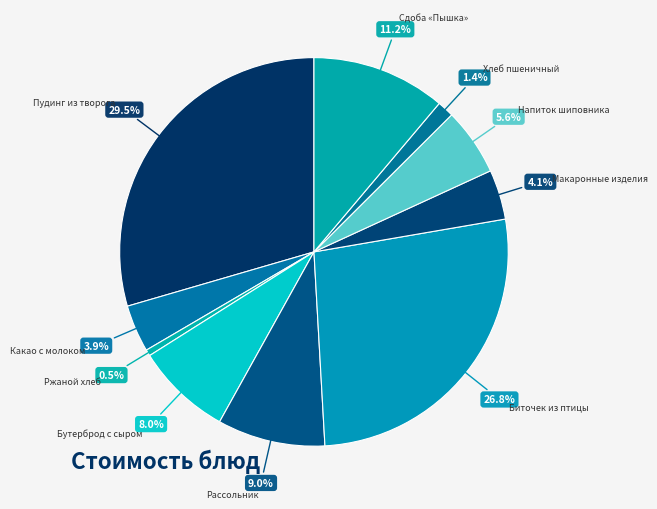

Which category has the biggest portion of the pie?

Пудинг из творога с молоком сгущенным